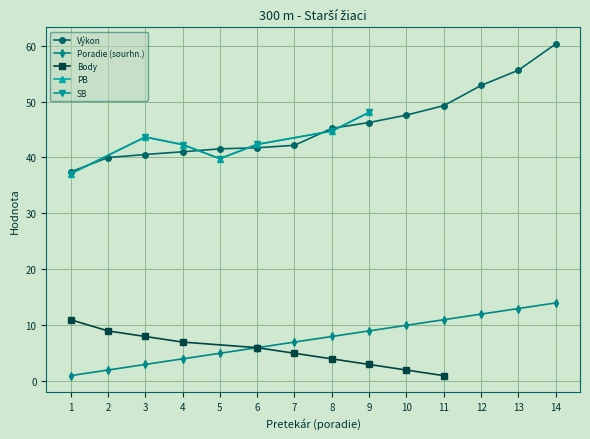

What is the value of the PB point at the 5th from the left?

39.8